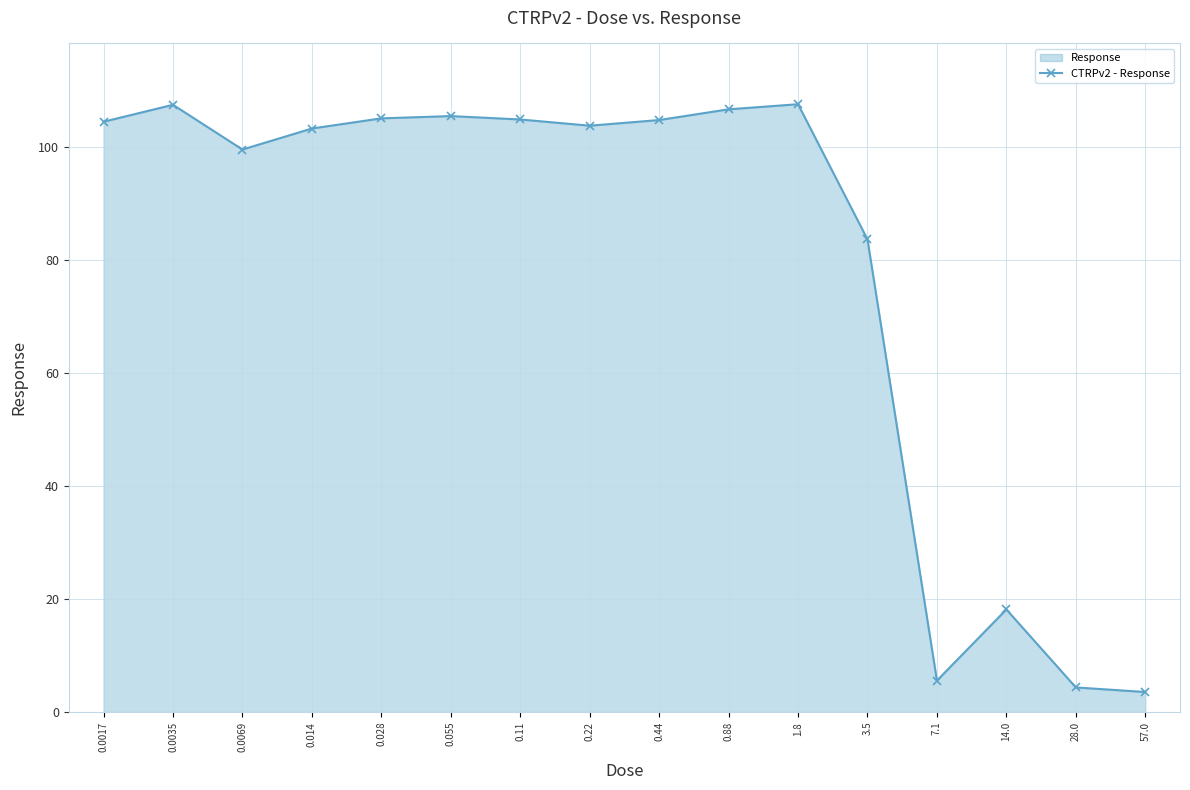

What is the label of the 4th point from the left?

0.014